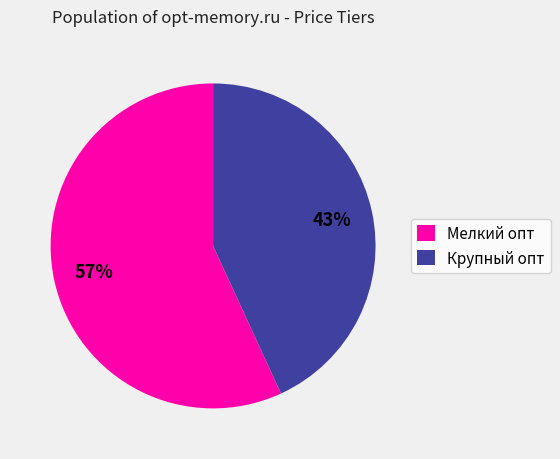

Is it true that Крупный опт is 43% of the pie?

True